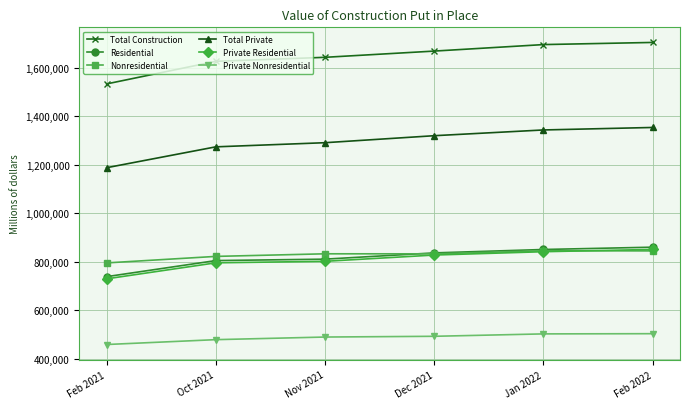

True or false: Private Nonresidential and Total Construction cross at least once.

False